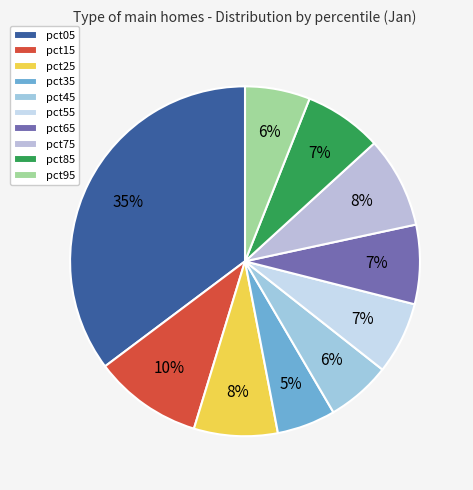

How much of the chart is everything except pct15?

90.0%